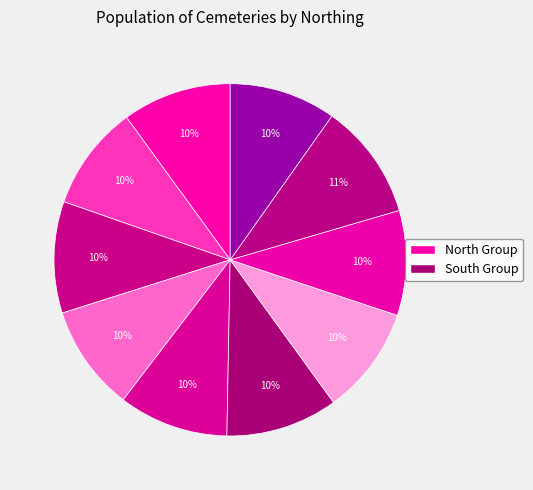

How many segments does this pie chart have?

10